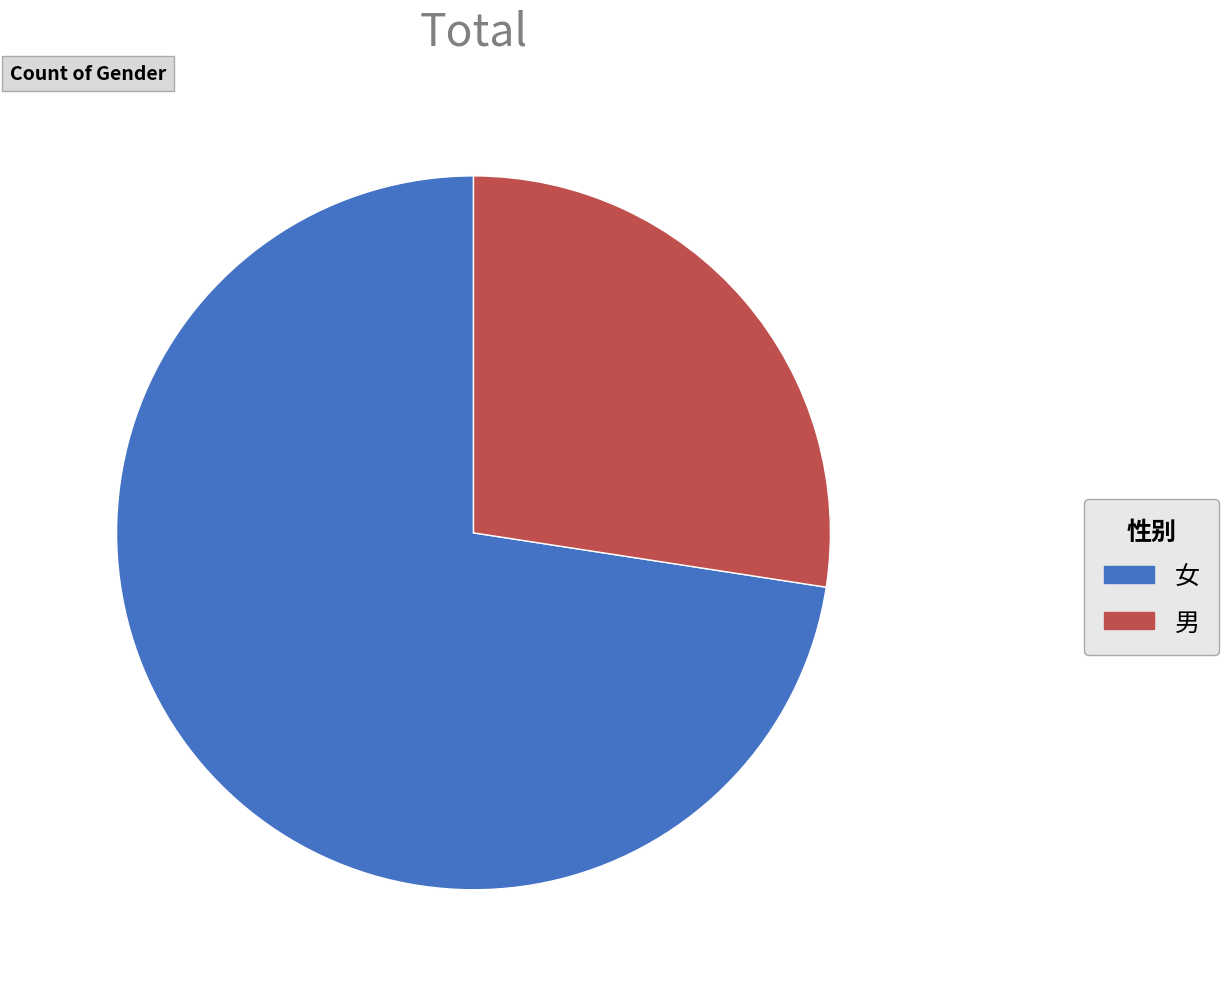

Approximately how many times larger is the value at 女 compared to 男?

2.6